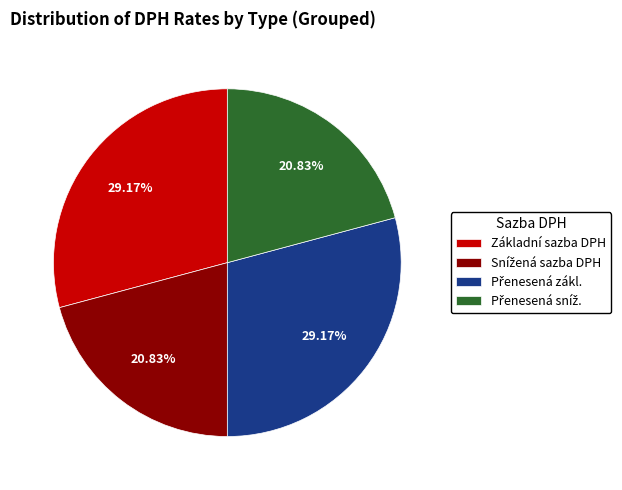

Does Základní sazba DPH account for over 50% of the chart?

No